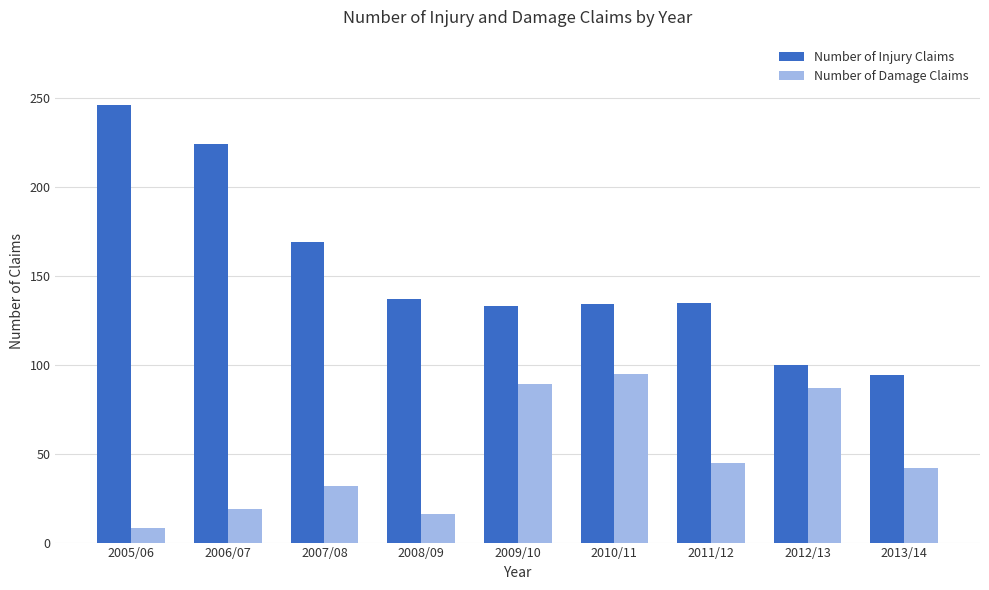

Is it true that Number of Damage Claims equals 32 at 2007/08?

True